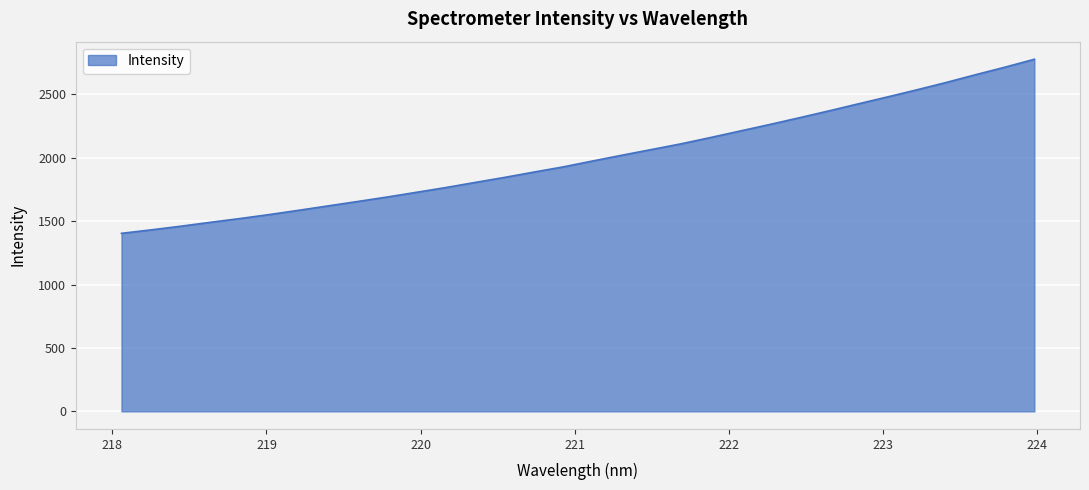

What is the minimum value shown in the chart?

1403.6